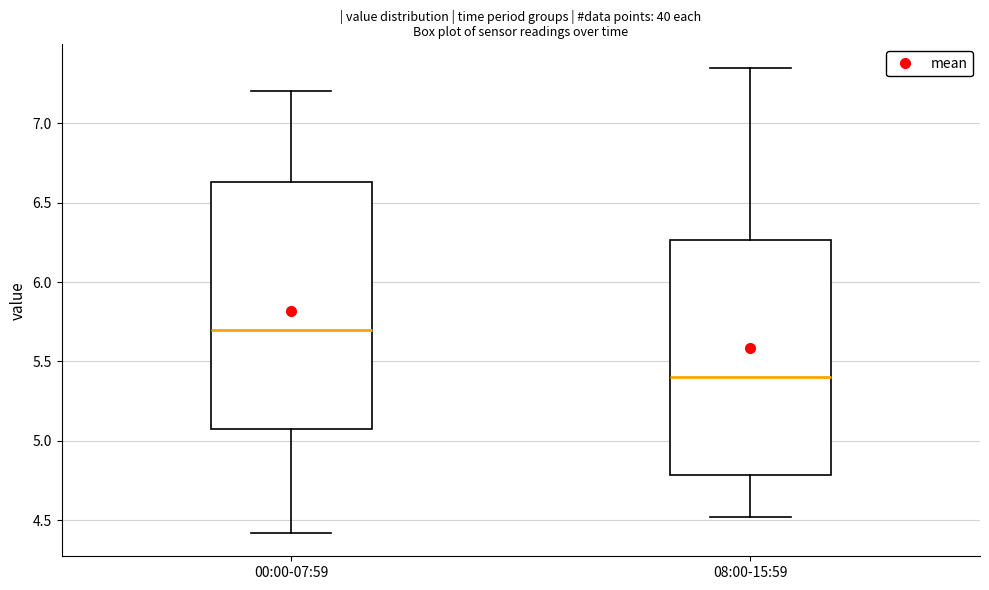

Comparing the boxes themselves (not the whiskers), which one is the tallest?

00:00-07:59